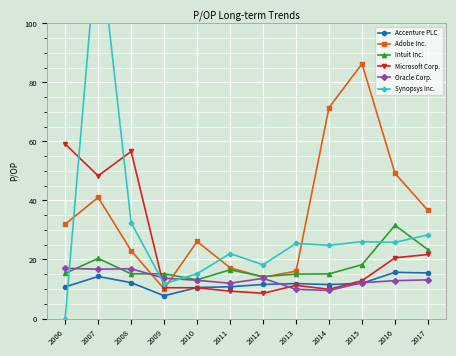

Which series changed the most between 2012 and 2017?

Adobe Inc.